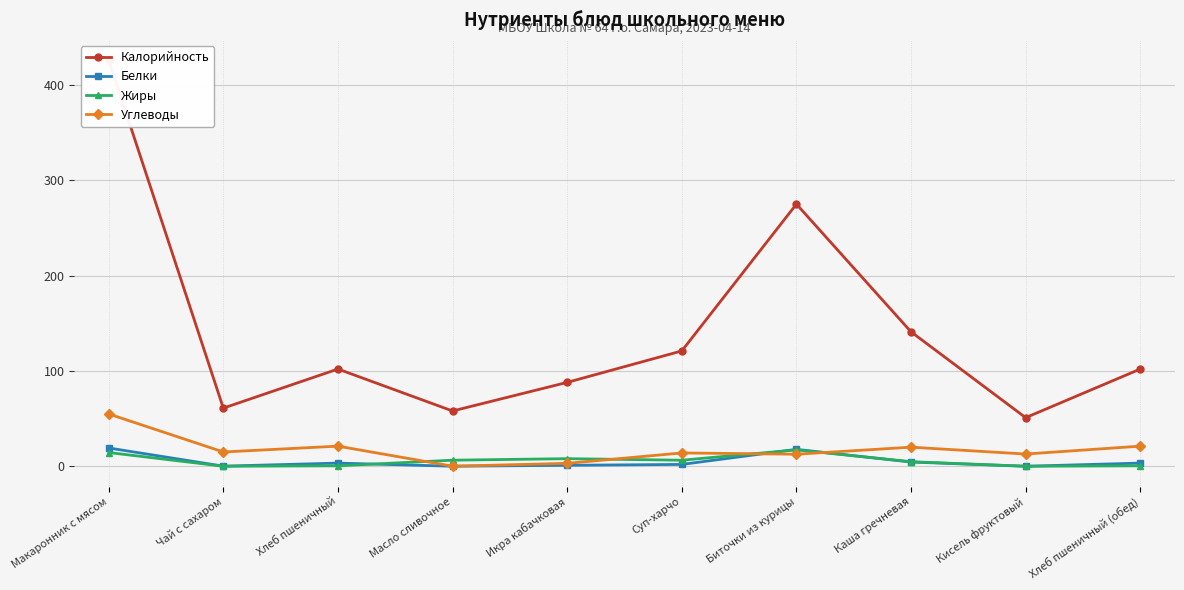

What is the spread (max minus min) of values at Икра кабачковая?

87.0